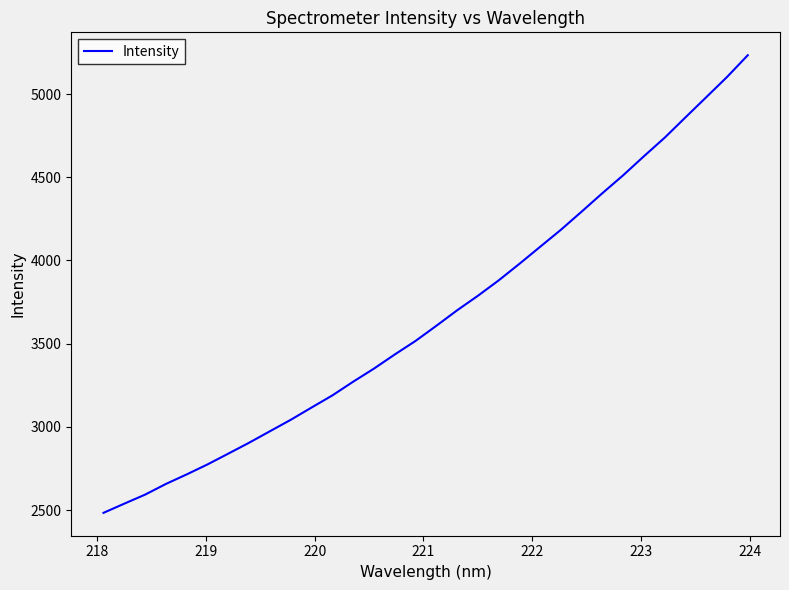

What is the difference between the maximum and minimum values?

2750.2